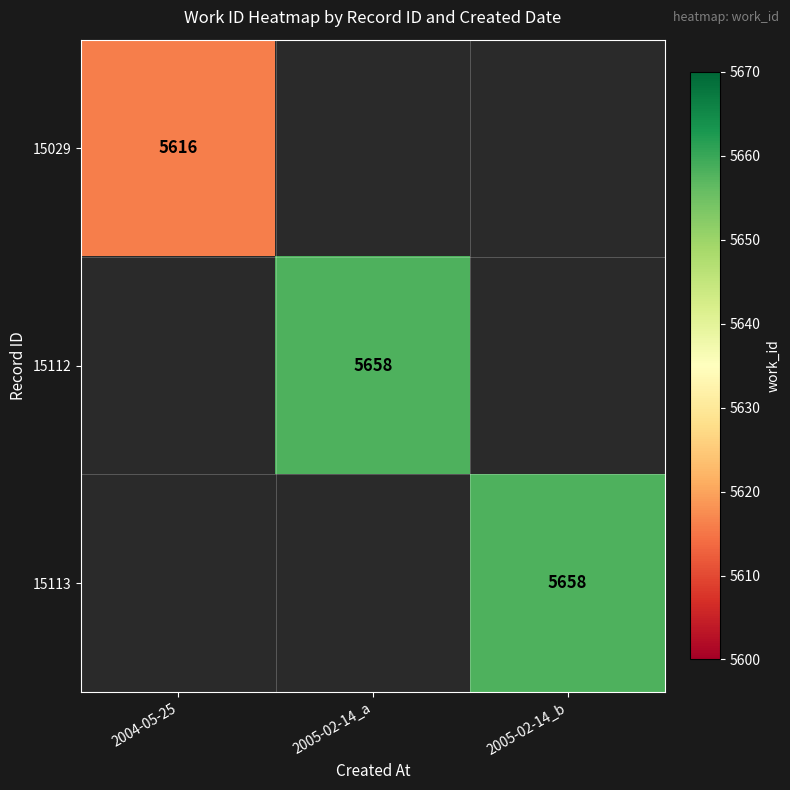

The 15112 series shows 3493 at 2005-02-14_a. True or false?

False